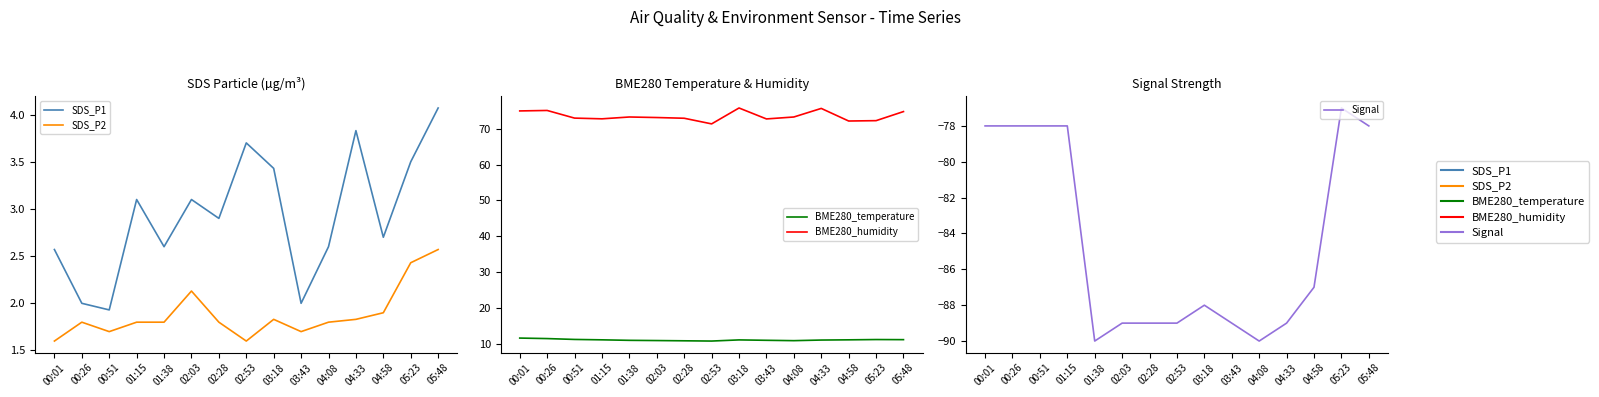

Reading left to right, transcribe all the data shown in this chart.

SDS_P1: 00:01=2.6	00:26=2.0	00:51=1.9	01:15=3.1	01:38=2.6	02:03=3.1	02:28=2.9	02:53=3.7	03:18=3.4	03:43=2.0	04:08=2.6	04:33=3.8	04:58=2.7	05:23=3.5	05:48=4.1
SDS_P2: 00:01=1.6	00:26=1.8	00:51=1.7	01:15=1.8	01:38=1.8	02:03=2.1	02:28=1.8	02:53=1.6	03:18=1.8	03:43=1.7	04:08=1.8	04:33=1.8	04:58=1.9	05:23=2.4	05:48=2.6
BME280_temperature: 00:01=11.6	00:26=11.5	00:51=11.3	01:15=11.2	01:38=11.0	02:03=10.9	02:28=10.9	02:53=10.8	03:18=11.1	03:43=11.0	04:08=10.9	04:33=11.1	04:58=11.2	05:23=11.2	05:48=11.2
BME280_humidity: 00:01=74.9	00:26=75.1	00:51=72.9	01:15=72.7	01:38=73.2	02:03=73.1	02:28=72.9	02:53=71.3	03:18=75.8	03:43=72.7	04:08=73.2	04:33=75.6	04:58=72.1	05:23=72.2	05:48=74.8
Signal: 00:01=-78.0	00:26=-78.0	00:51=-78.0	01:15=-78.0	01:38=-90.0	02:03=-89.0	02:28=-89.0	02:53=-89.0	03:18=-88.0	03:43=-89.0	04:08=-90.0	04:33=-89.0	04:58=-87.0	05:23=-77.0	05:48=-78.0